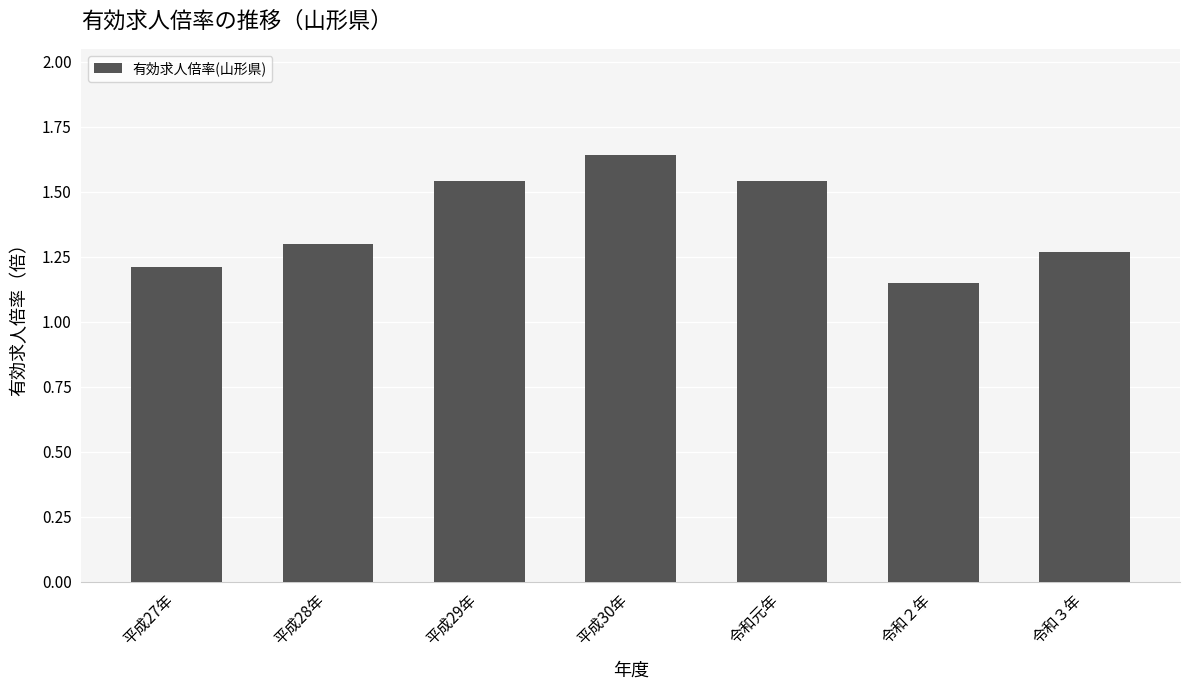

The chart shows a value of 1.7 at 平成27年. True or false?

False